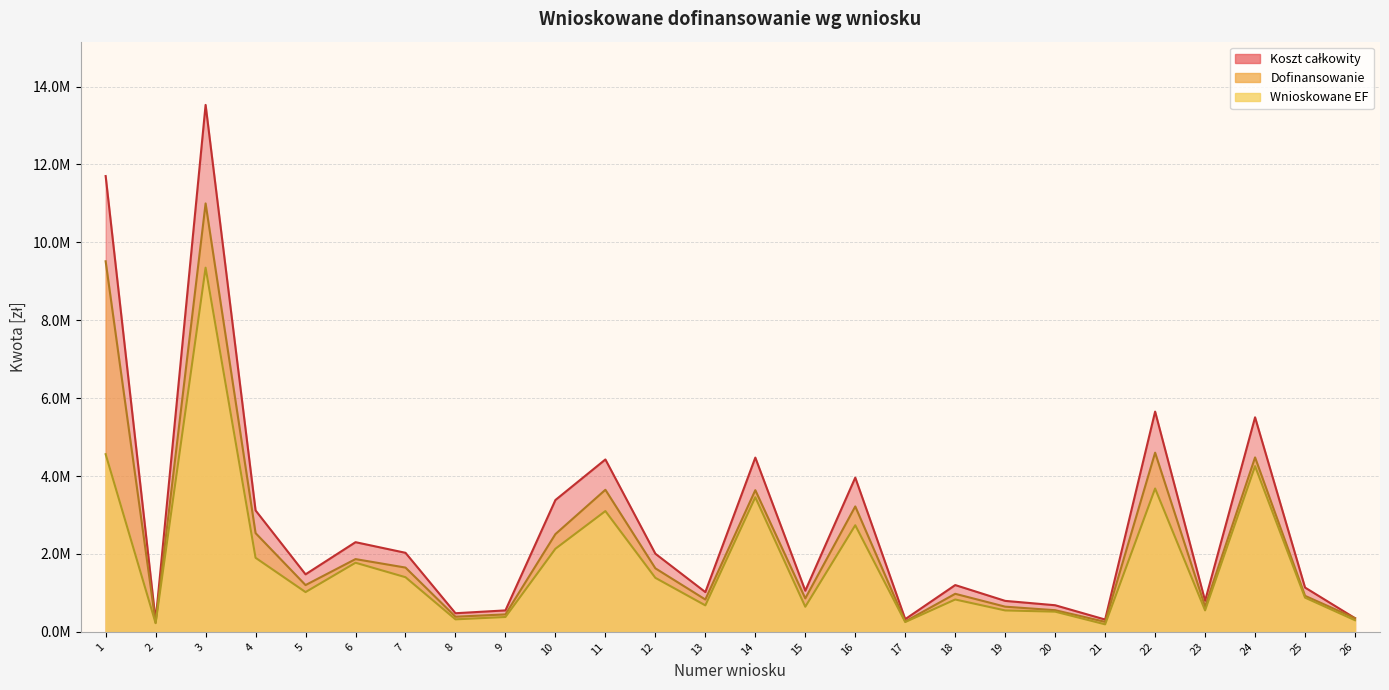

How many lines are shown in the chart?

3